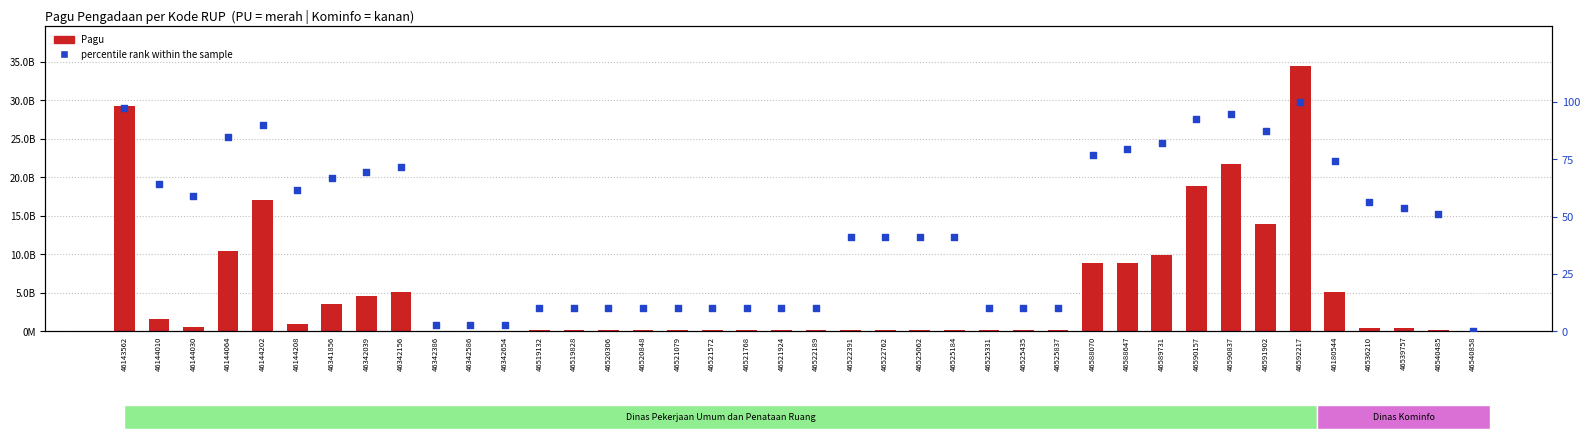

Which series has the largest Y range (max minus min)?

Pagu